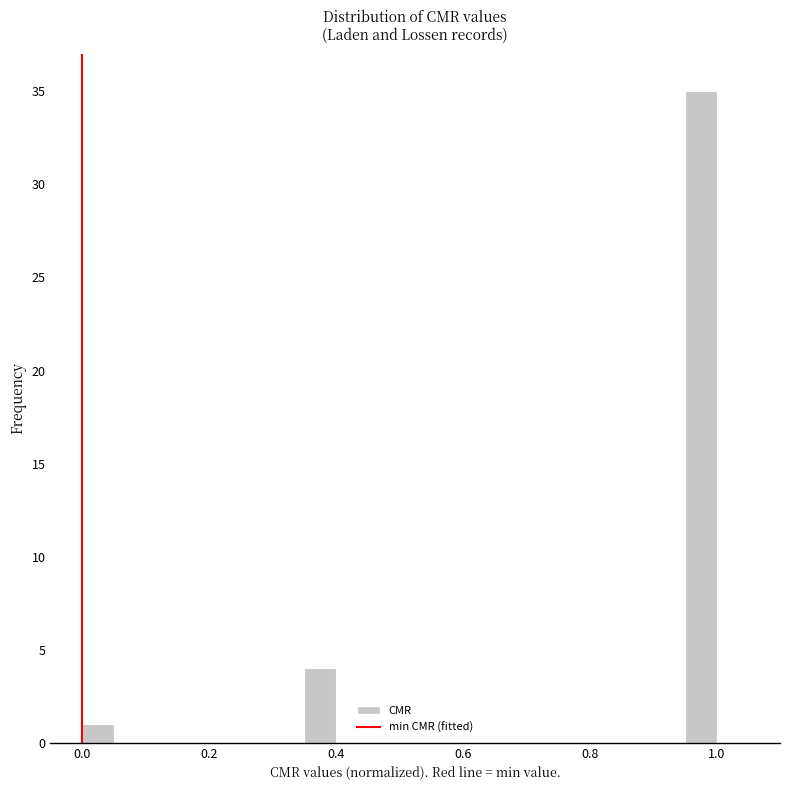

Around what value on the x-axis is the tallest bar? Give the approximate position of its centre, as read against the axis.

0.98